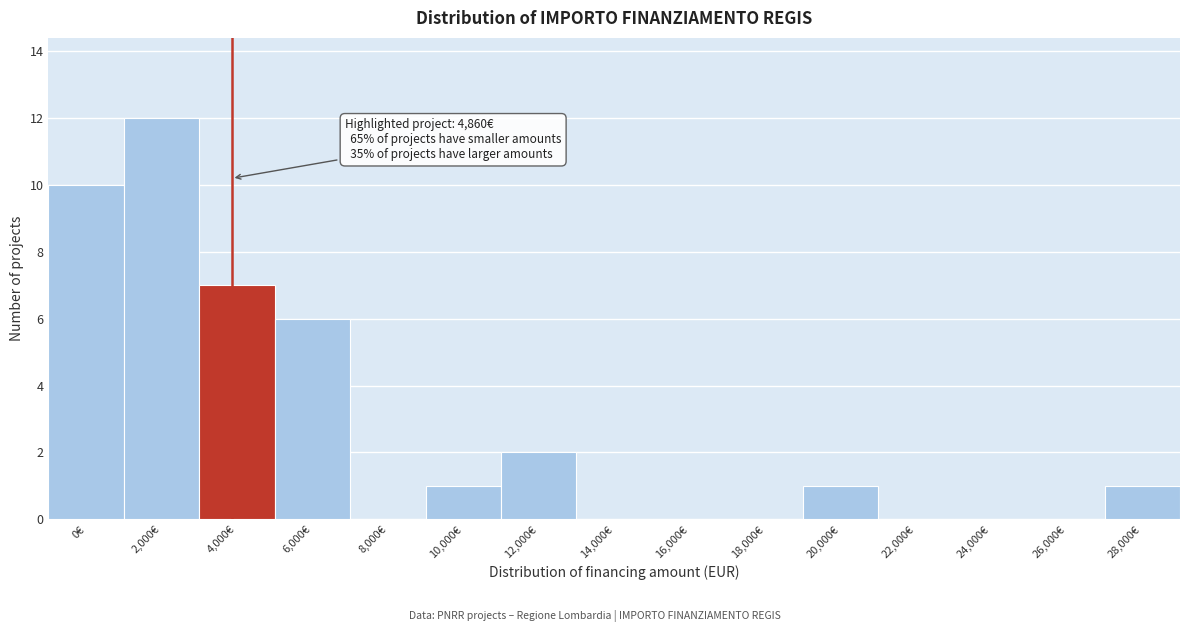

Reading left to right, transcribe all the data shown in this chart.

0€=10	2,000€=12	4,000€=7	6,000€=6	8,000€=0	10,000€=1	12,000€=2	14,000€=0	16,000€=0	18,000€=0	20,000€=1	22,000€=0	24,000€=0	26,000€=0	28,000€=1